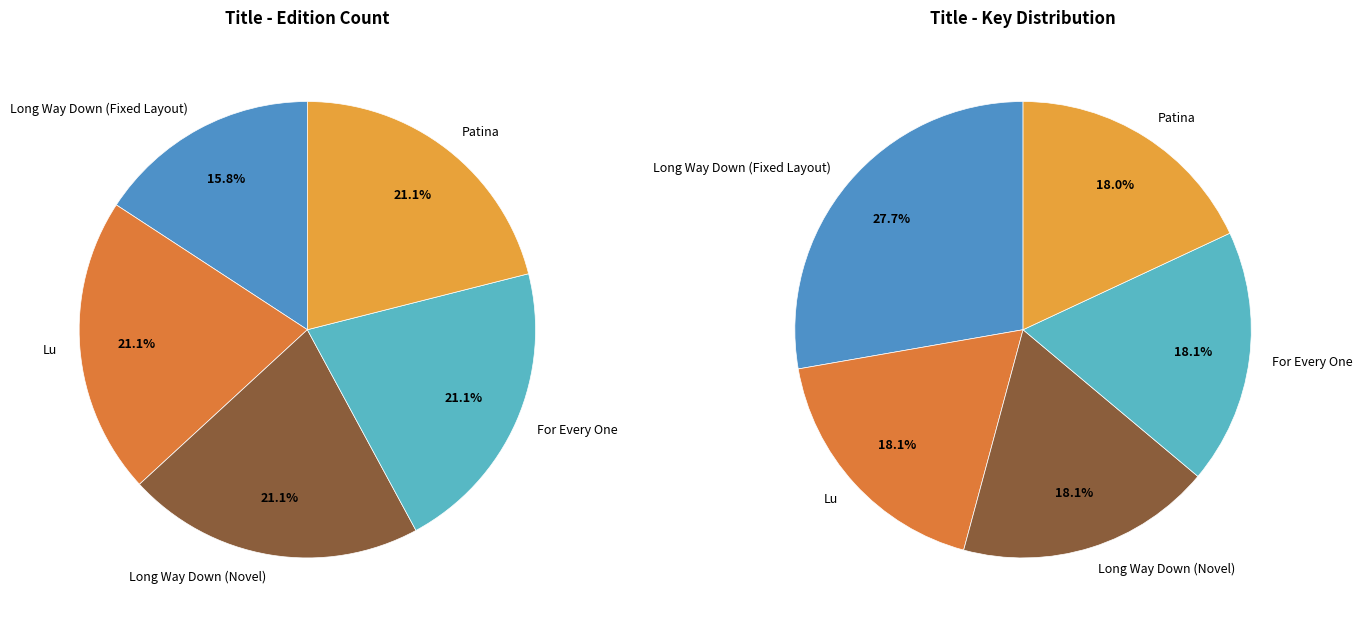

Is the sum of Lu and Long Way Down (Novel) greater than half?

No